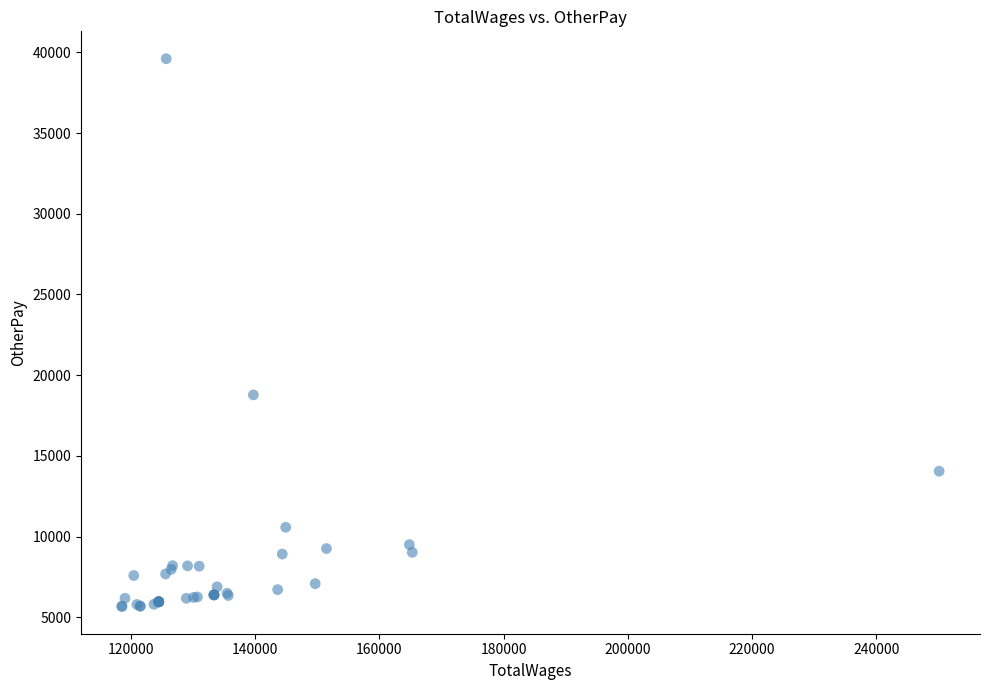

What Y value in the scatter plot is closest to 22642?

18781